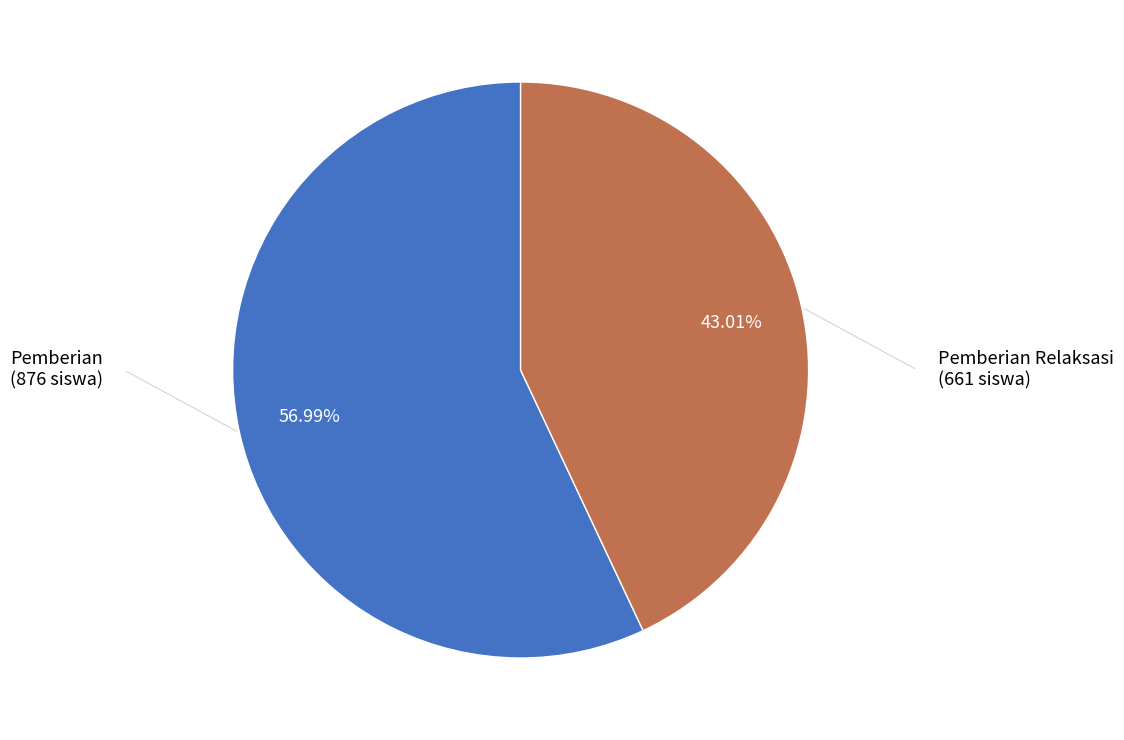

How many segments does this pie chart have?

2